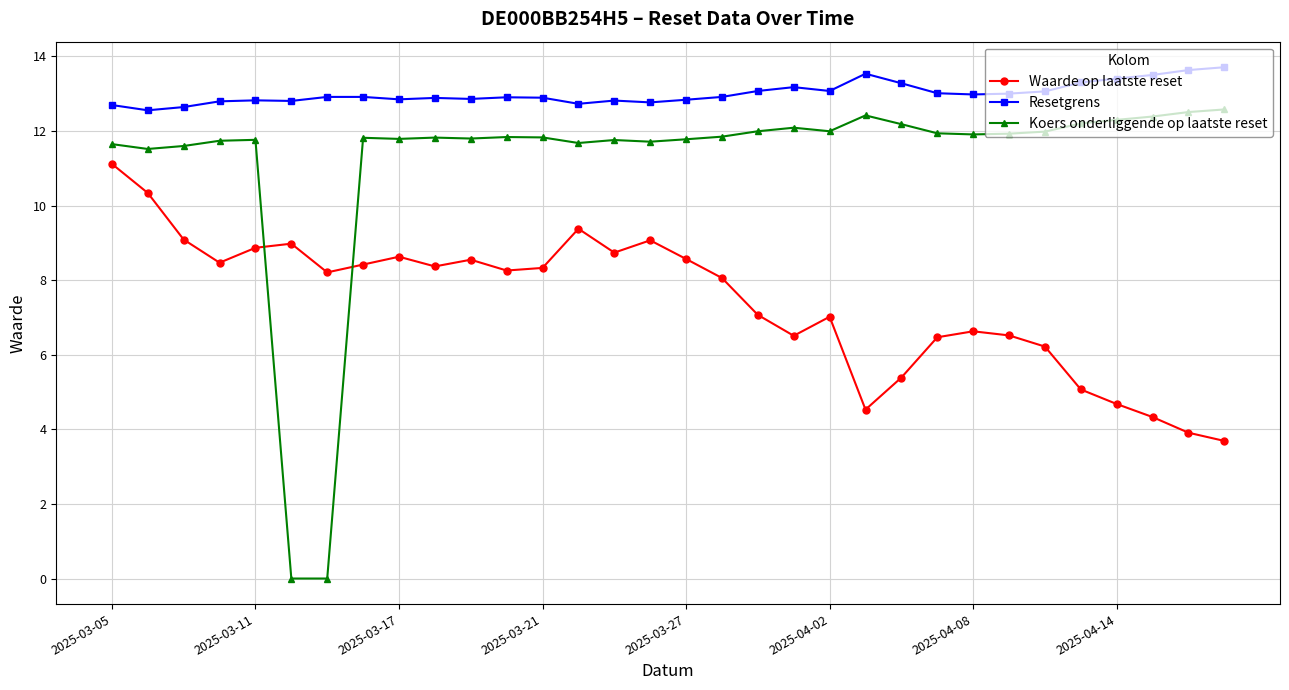

What is the value of the Resetgrens point at the 12th from the left?

12.9